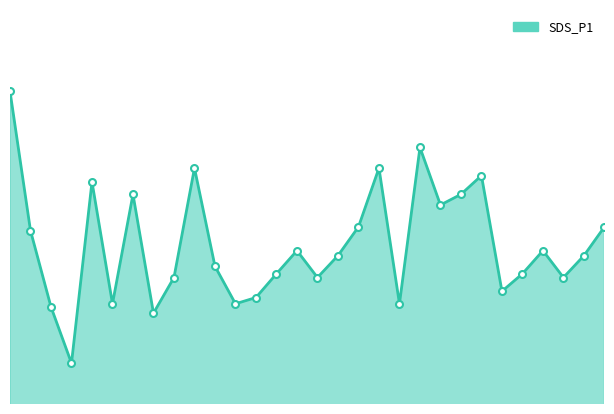

Is this an area chart (filled region under the line)?

Yes